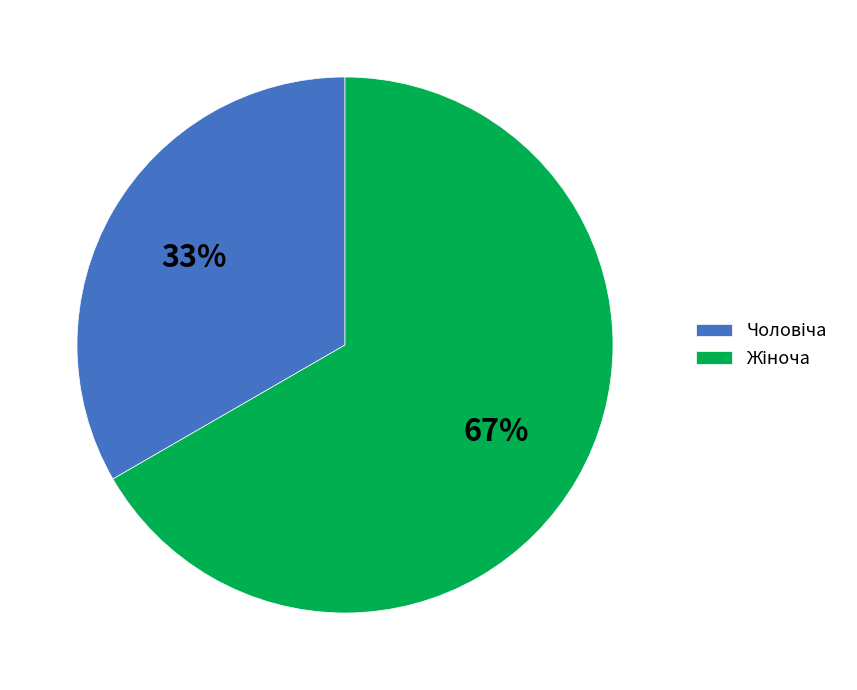

To the nearest percent, what is the average slice percentage?

50%